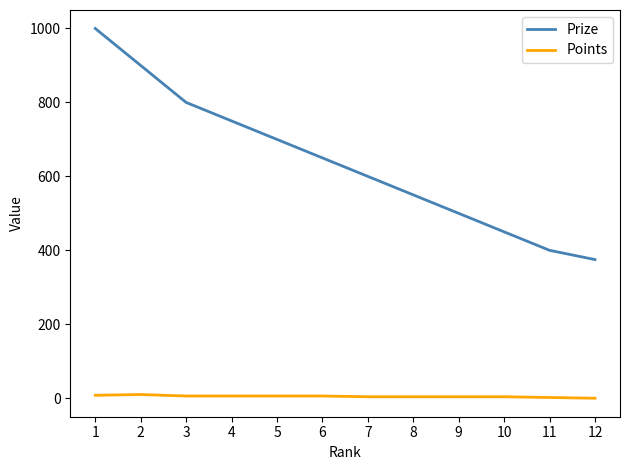

Rank the series at 12 from lowest to highest value.

Points, Prize